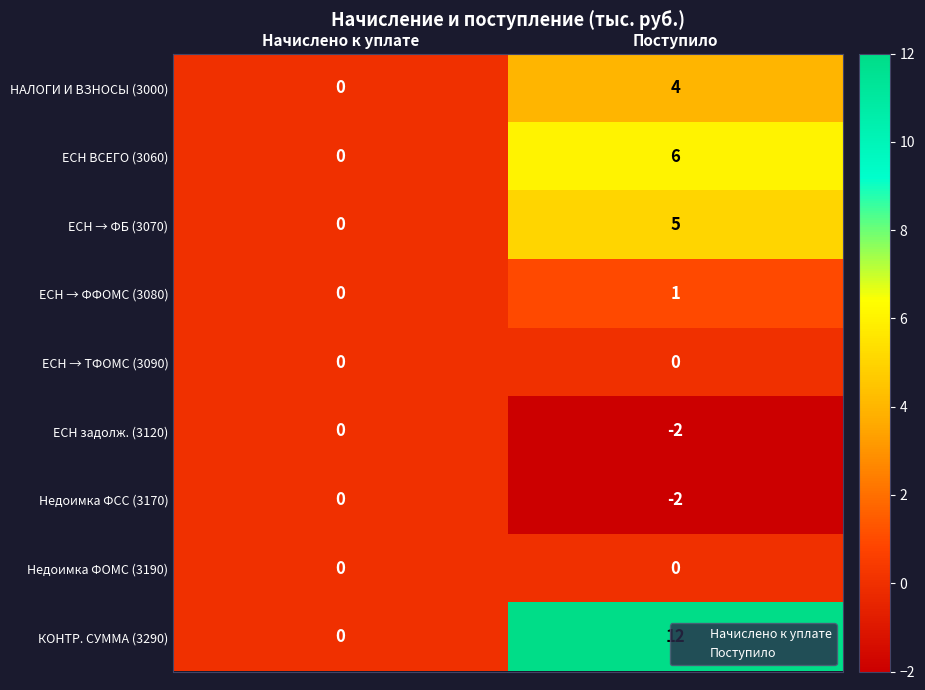

True or false: ЕСН ВСЕГО (3060) has a value of -4 at Начислено к уплате.

False